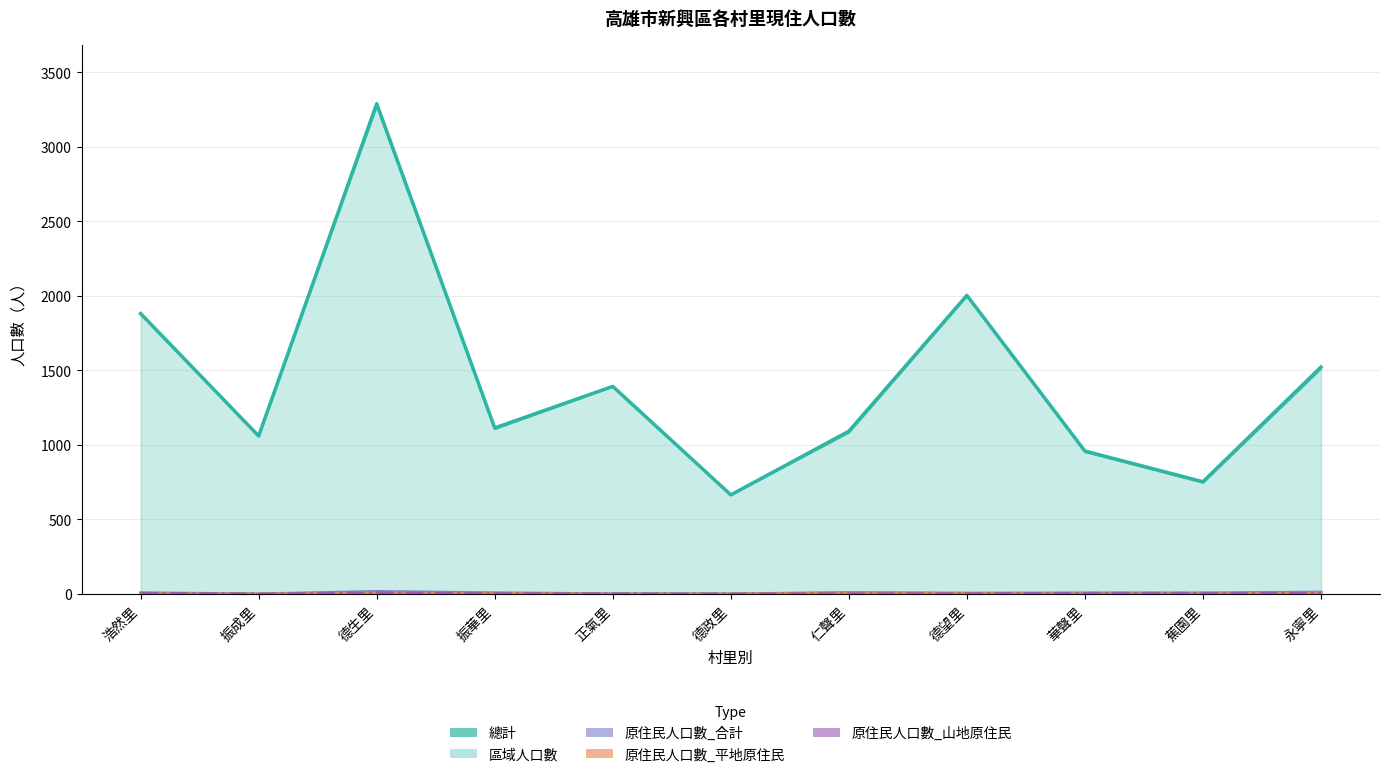

True or false: 區域人口數 and 原住民人口數_平地原住民 cross at least once.

False